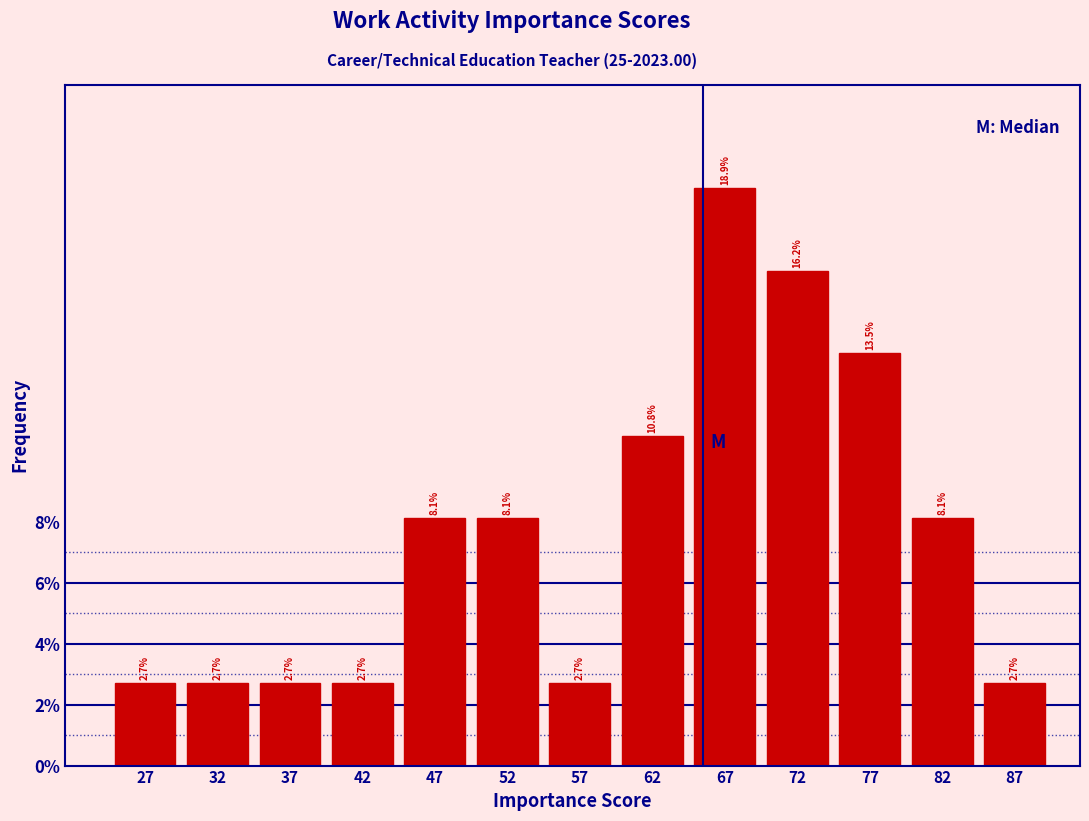

What is the height of the bar covering 70 to 75 on the x-axis?

16.2